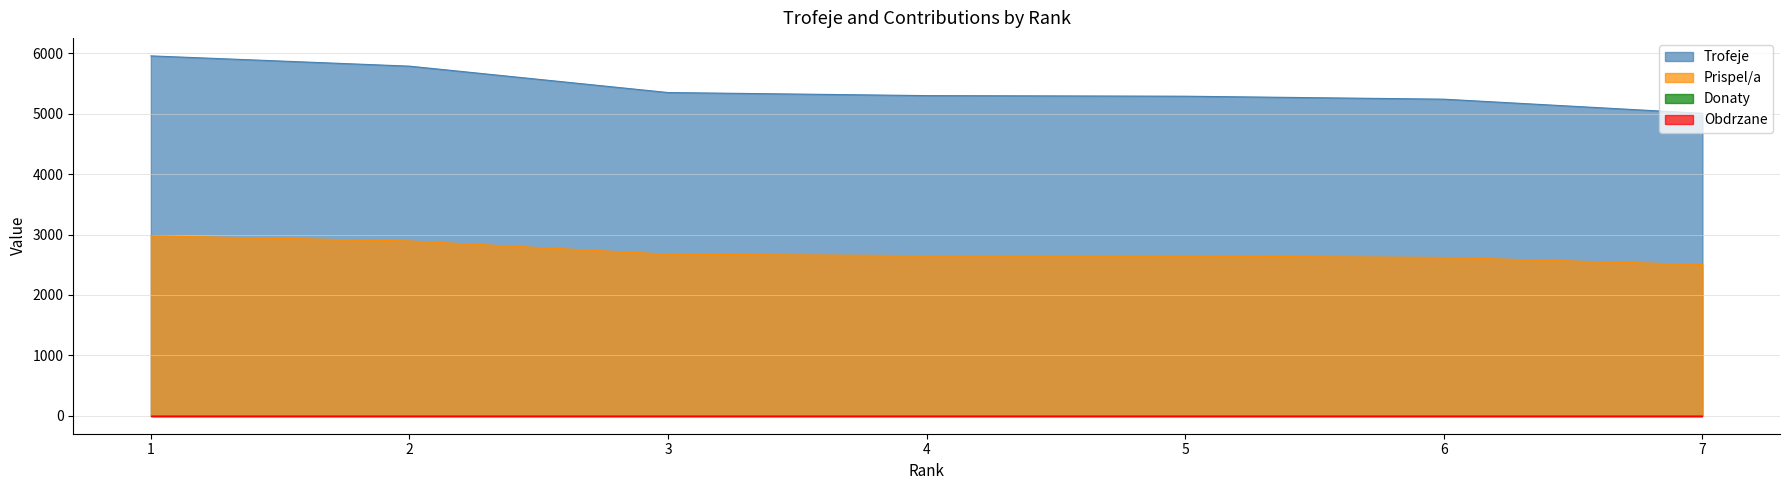

True or false: Prispel/a and Trofeje intersect in this chart.

False